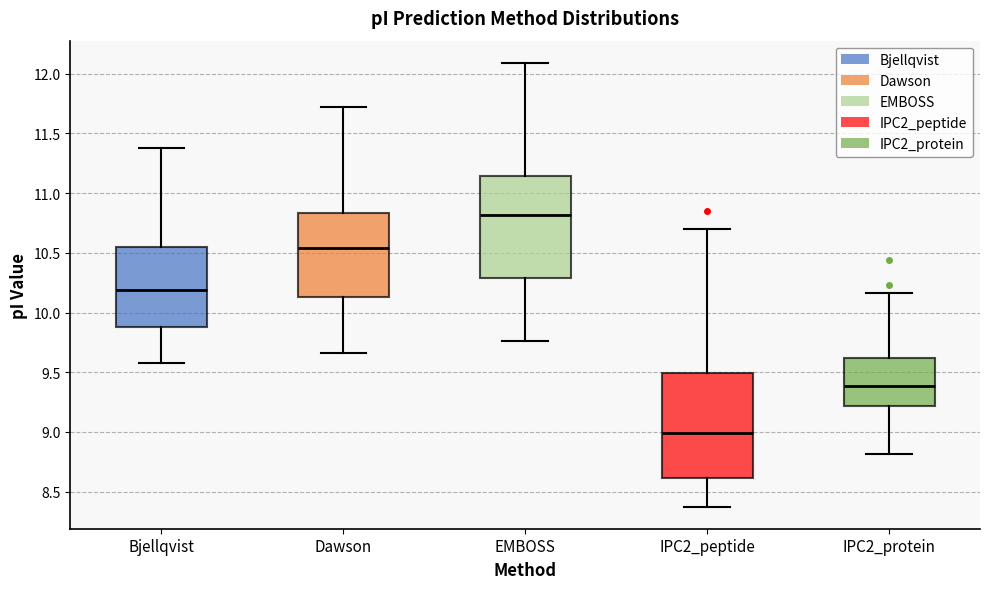

Reading left to right, read every box against the y-axis: the position of its median line, the range the box covers, and the ends of its whiskers. The values are not printed on the chart, so give them approximately, as read against the axis.

Bjellqvist: median 10.20, box 9.85 to 10.55, whiskers 9.60 to 11.35
Dawson: median 10.55, box 10.15 to 10.85, whiskers 9.65 to 11.75
EMBOSS: median 10.80, box 10.30 to 11.15, whiskers 9.75 to 12.10
IPC2_peptide: median 9.00, box 8.60 to 9.50, whiskers 8.40 to 10.70
IPC2_protein: median 9.40, box 9.20 to 9.60, whiskers 8.80 to 10.15